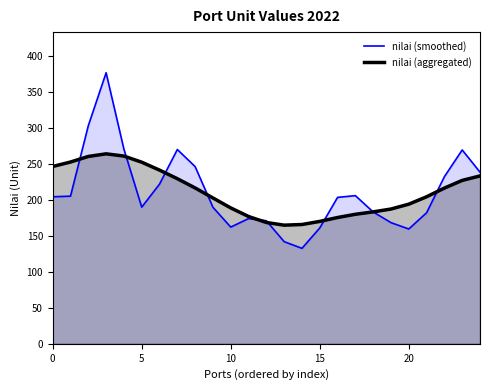

Between 13 and 16, which series saw the biggest shift?

nilai (smoothed)